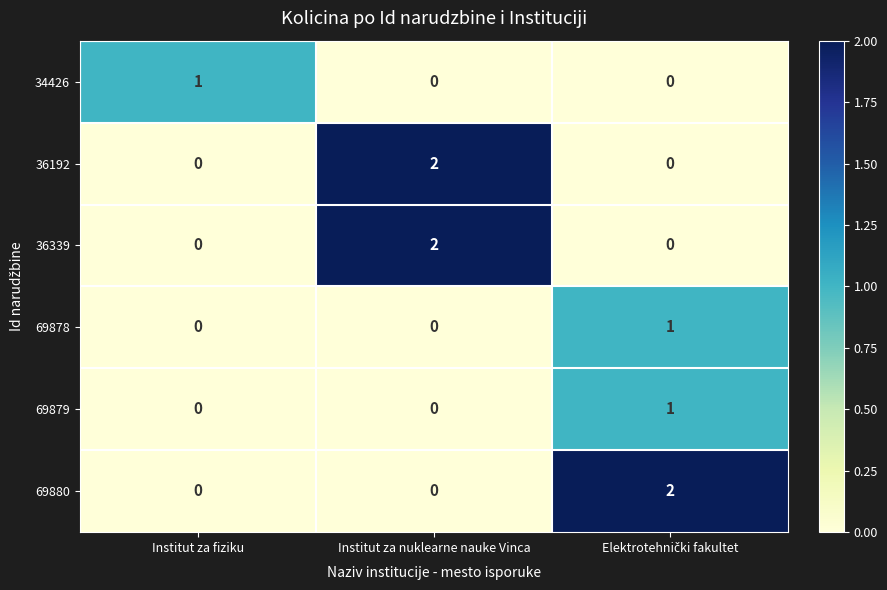

Reading left to right, extract all data points from this chart.

34426: 1	0	0
36192: 0	2	0
36339: 0	2	0
69878: 0	0	1
69879: 0	0	1
69880: 0	0	2